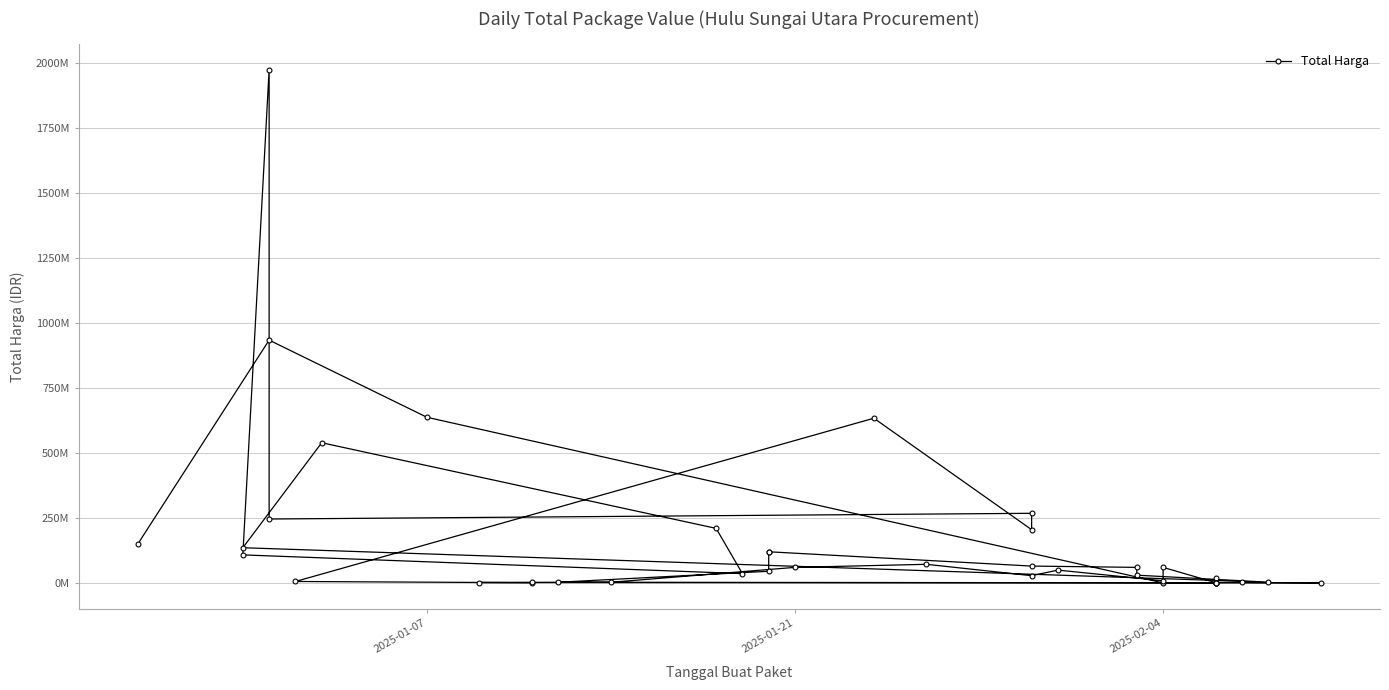

How many values are below 49500000?

20